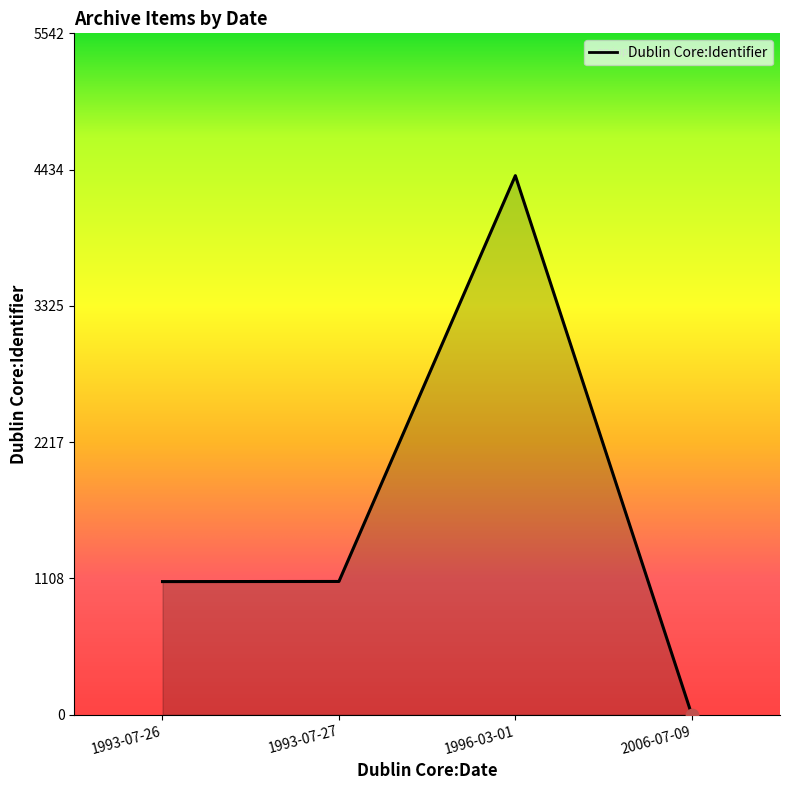

Between 1993-07-27 and 2006-07-09, which is larger?

1993-07-27